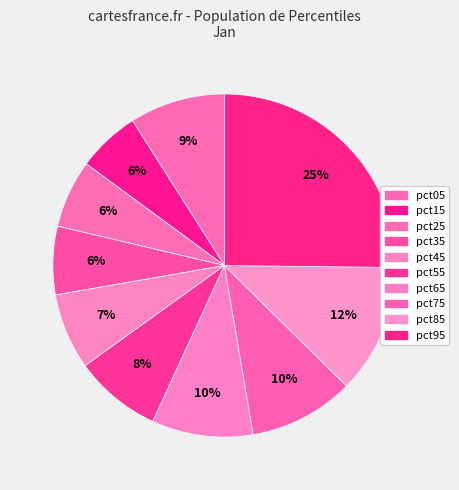

Does pct95 account for over 50% of the chart?

No